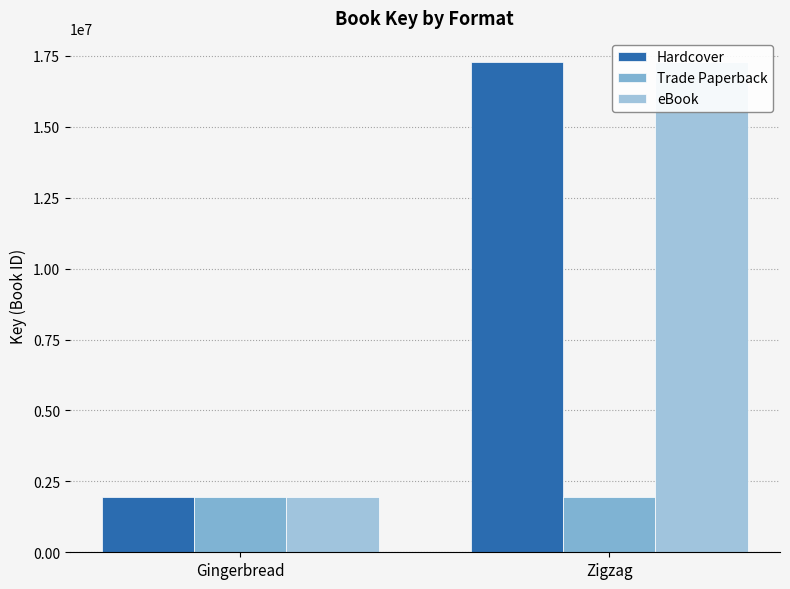

Reading left to right, what are all the values shown in this chart?

Hardcover: Gingerbread=1938053	Zigzag=17270137
Trade Paperback: Gingerbread=1938053	Zigzag=1938053
eBook: Gingerbread=1938053	Zigzag=17270137